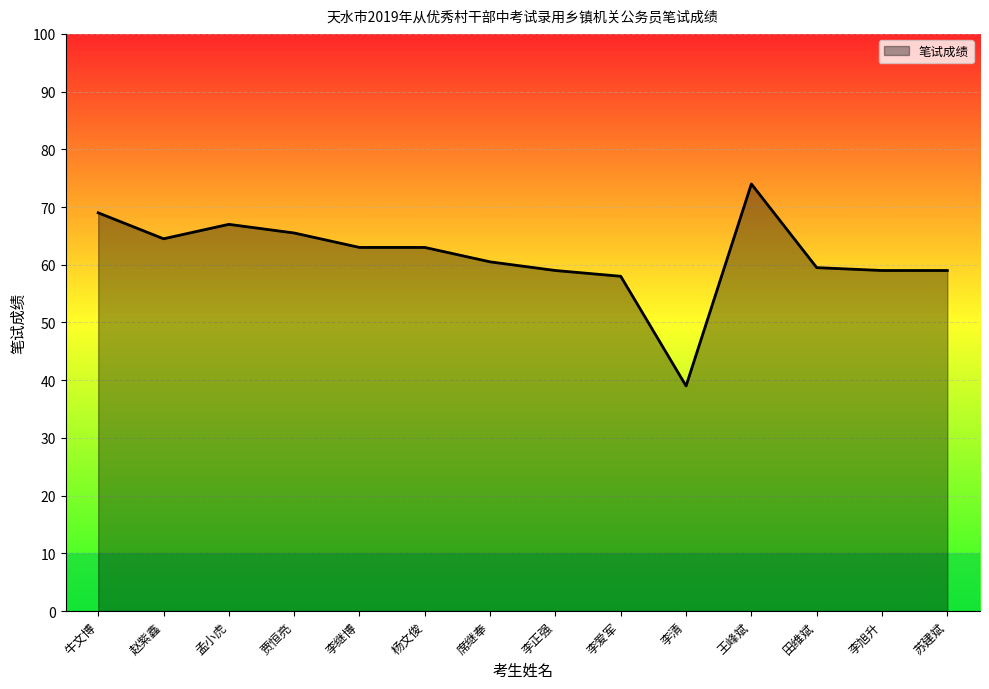

Where does the data first go above 63?

牛文博